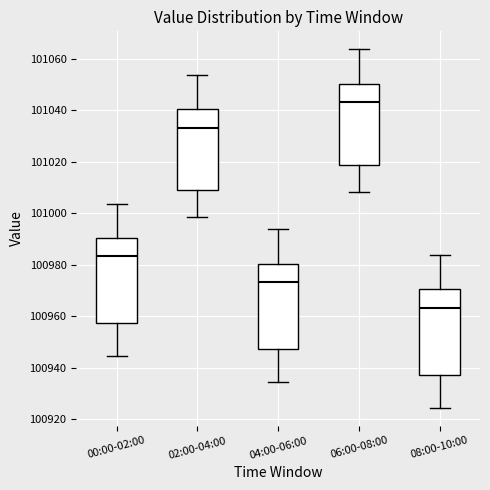

Reading left to right, read every box against the y-axis: the position of its median line, the range the box covers, and the ends of its whiskers. The values are not printed on the chart, so give them approximately, as read against the axis.

00:00-02:00: median 100984, box 100958 to 100990, whiskers 100944 to 101004
02:00-04:00: median 101034, box 101008 to 101040, whiskers 100998 to 101054
04:00-06:00: median 100974, box 100948 to 100980, whiskers 100934 to 100994
06:00-08:00: median 101044, box 101018 to 101050, whiskers 101008 to 101064
08:00-10:00: median 100964, box 100938 to 100970, whiskers 100924 to 100984